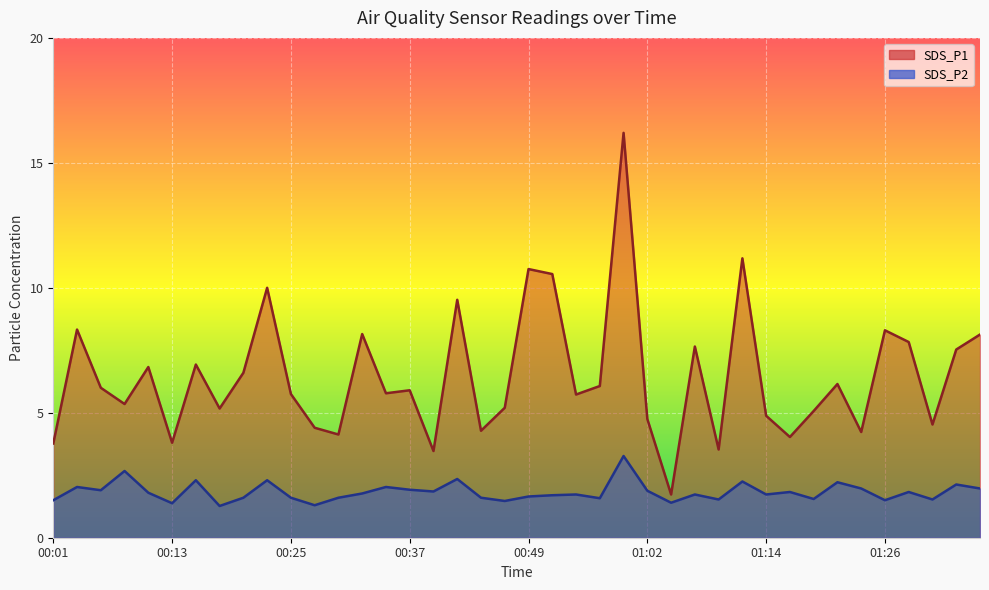

The SDS_P1 series shows 5.9 at 00:37. True or false?

True